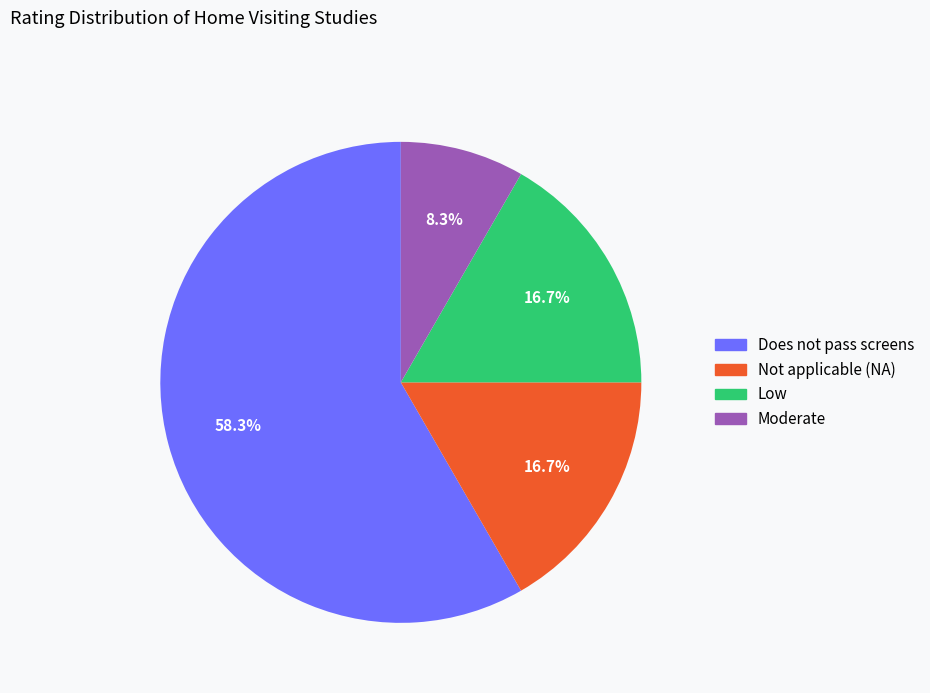

The Not applicable (NA) slice represents 17% of the pie. True or false?

True